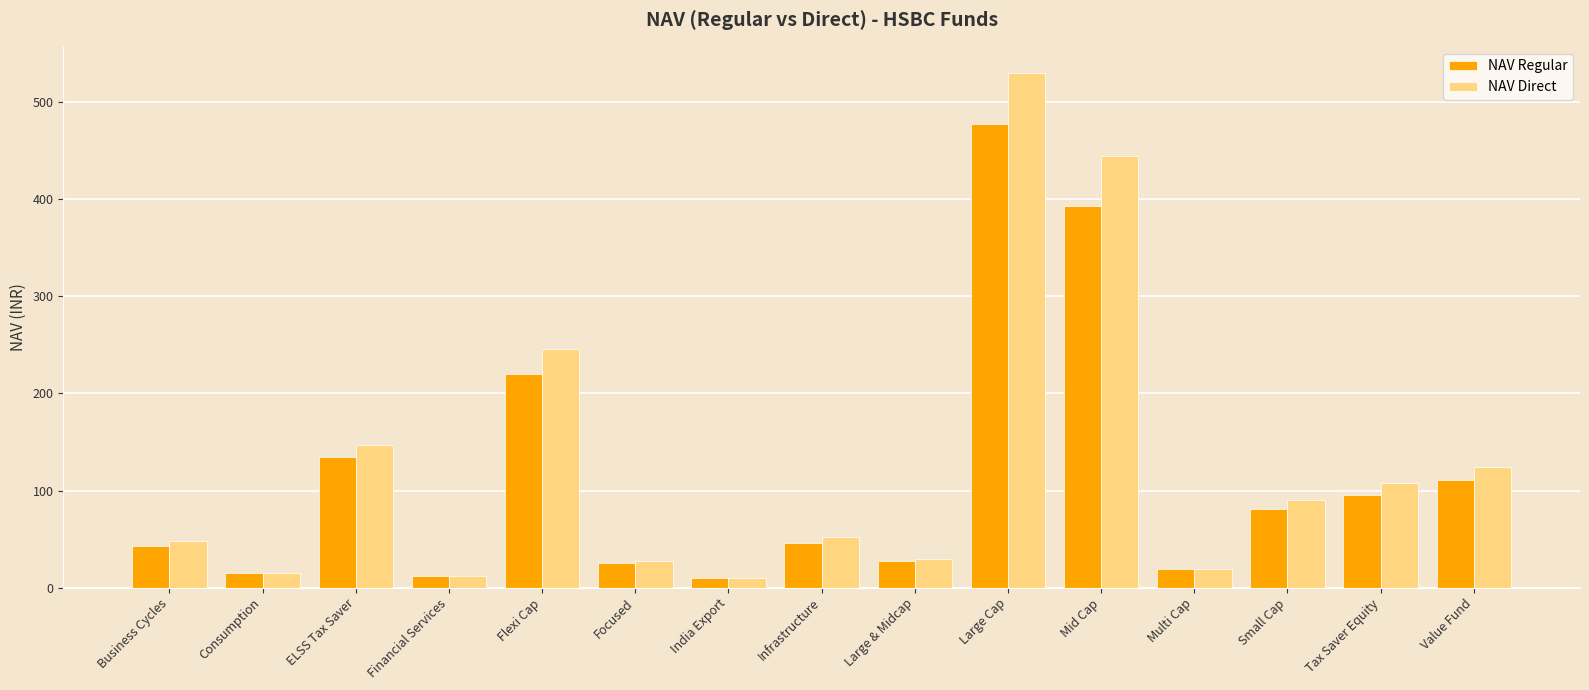

What is the difference between the NAV Regular values at Multi Cap and Flexi Cap?

201.2